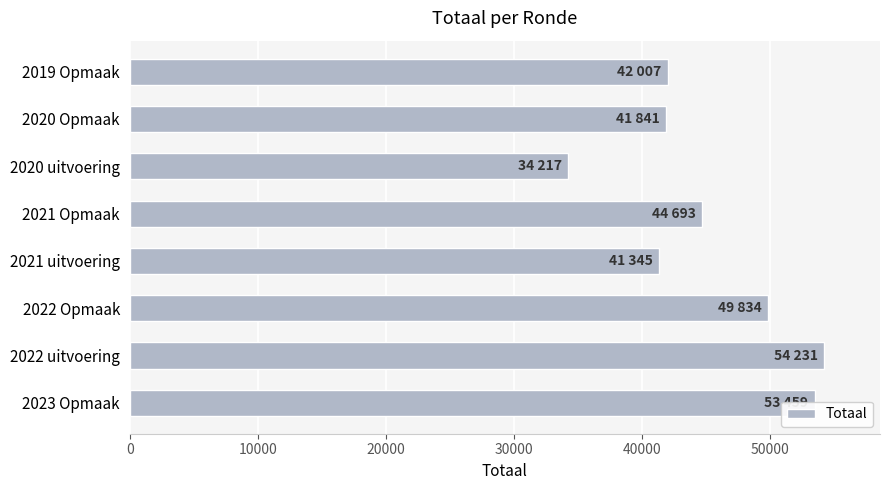

What is the sum of all values?

361627